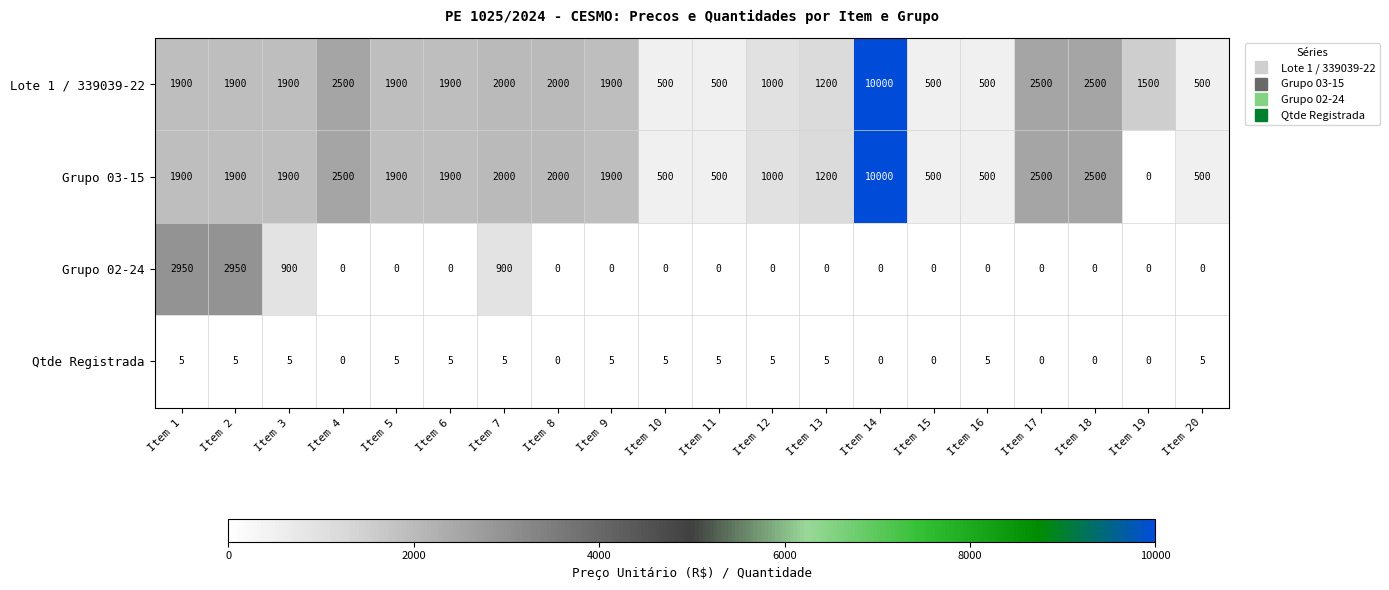

What value does the Lote 1 / 339039-22 series have at Item 19, to the nearest 100?

1500